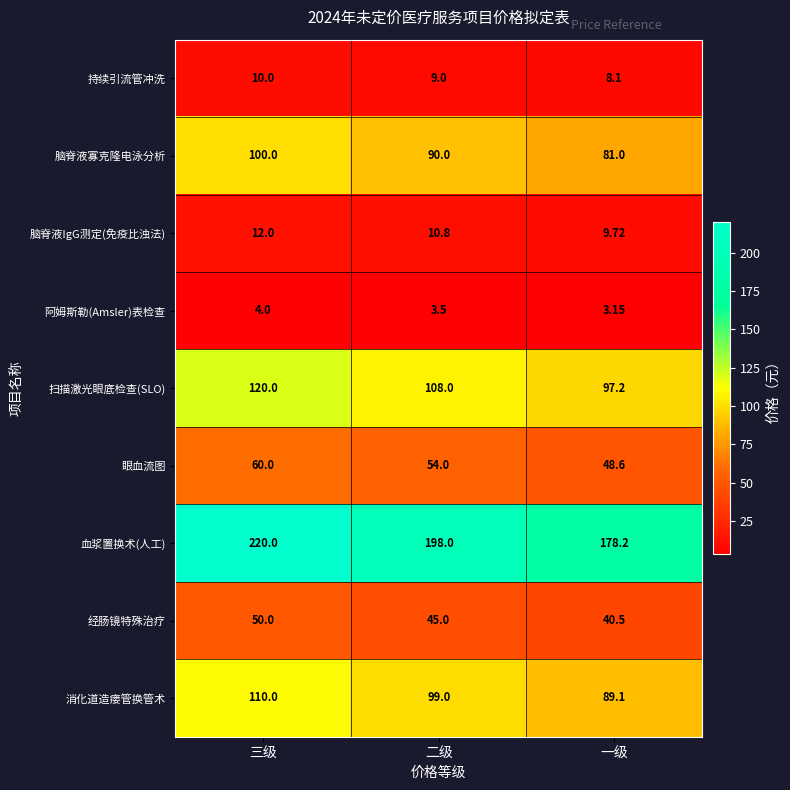

Which label corresponds to the smallest value in the chart?

一级